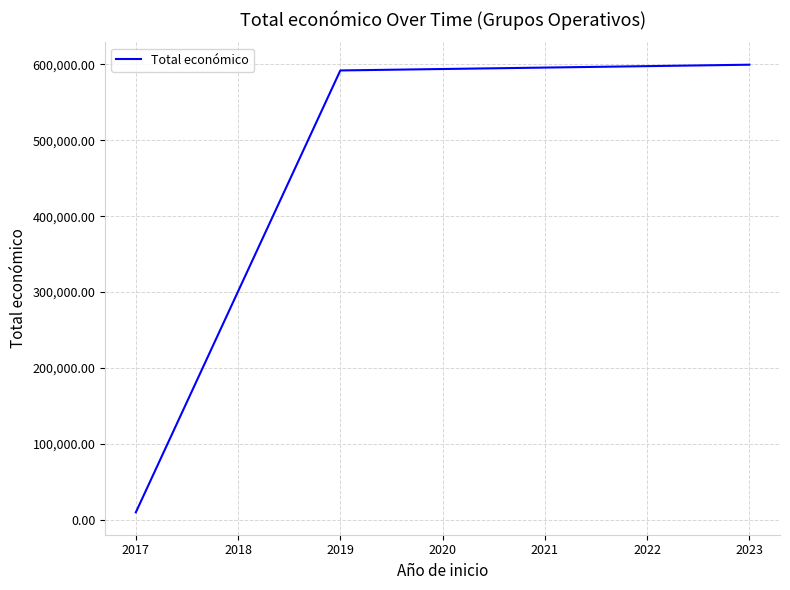

What is the greatest value displayed?

599444